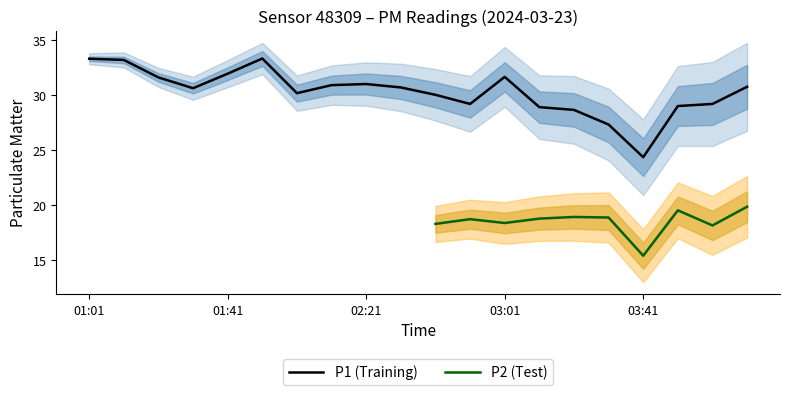

Where is the first local maximum?

01:51